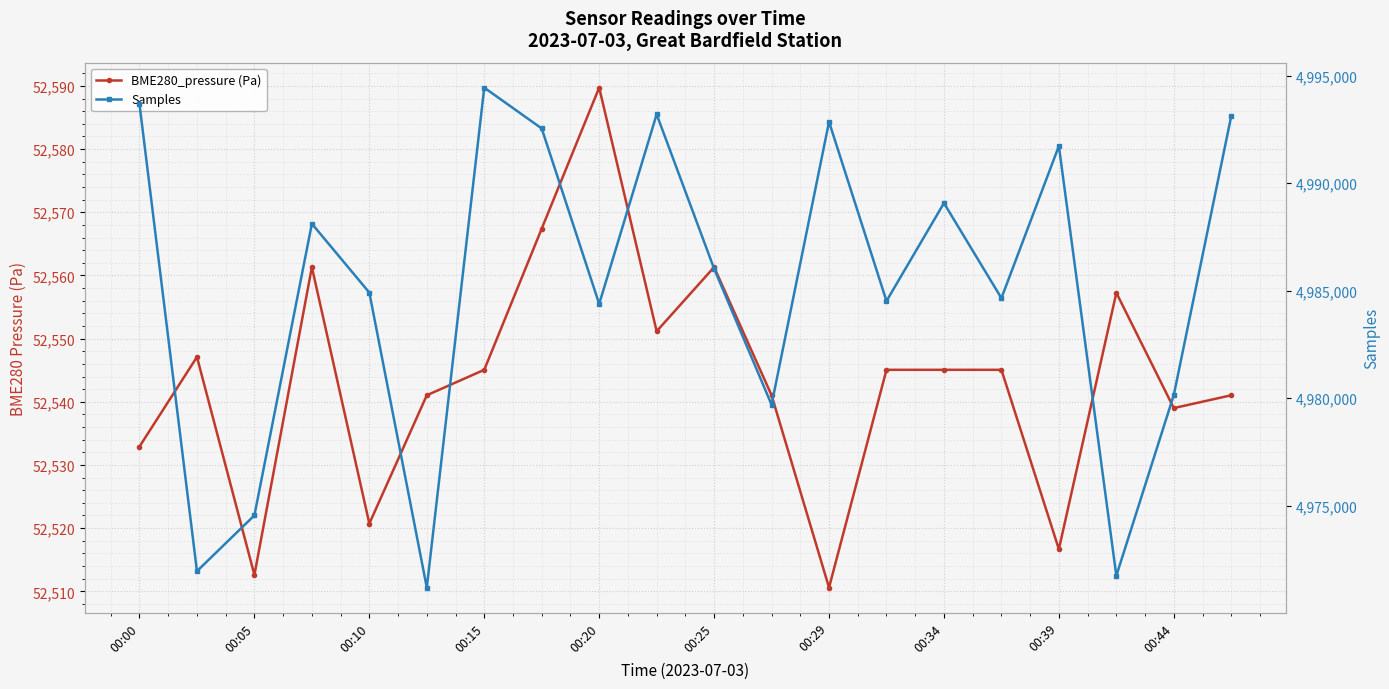

Rank the series by their average value, from lowest to highest.

BME280_pressure (Pa), Samples